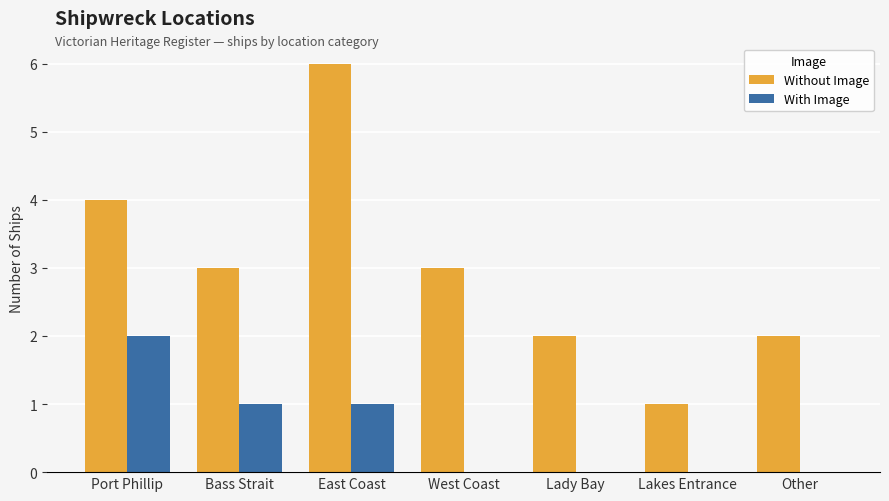

What is the total value across all series at Port Phillip?

6